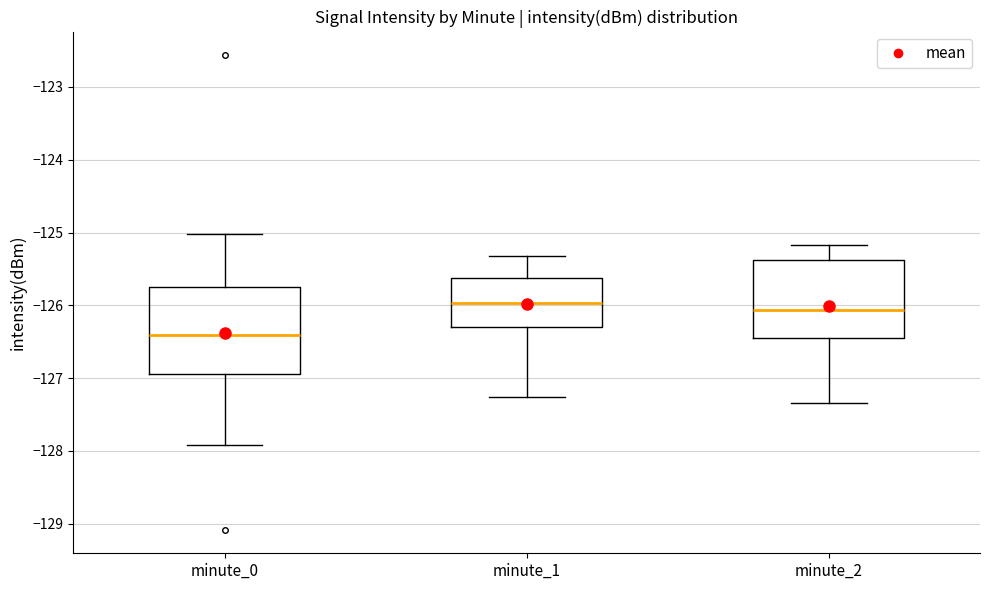

Which box is the tallest, from its lower edge to its upper edge?

minute_0